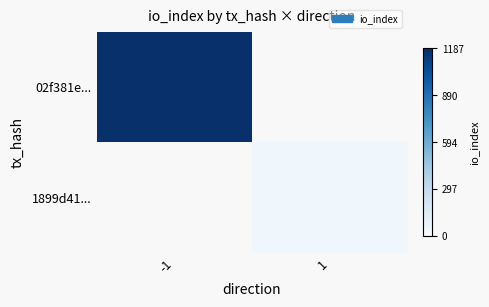

How many positive values does the 02f381e... series have?

1